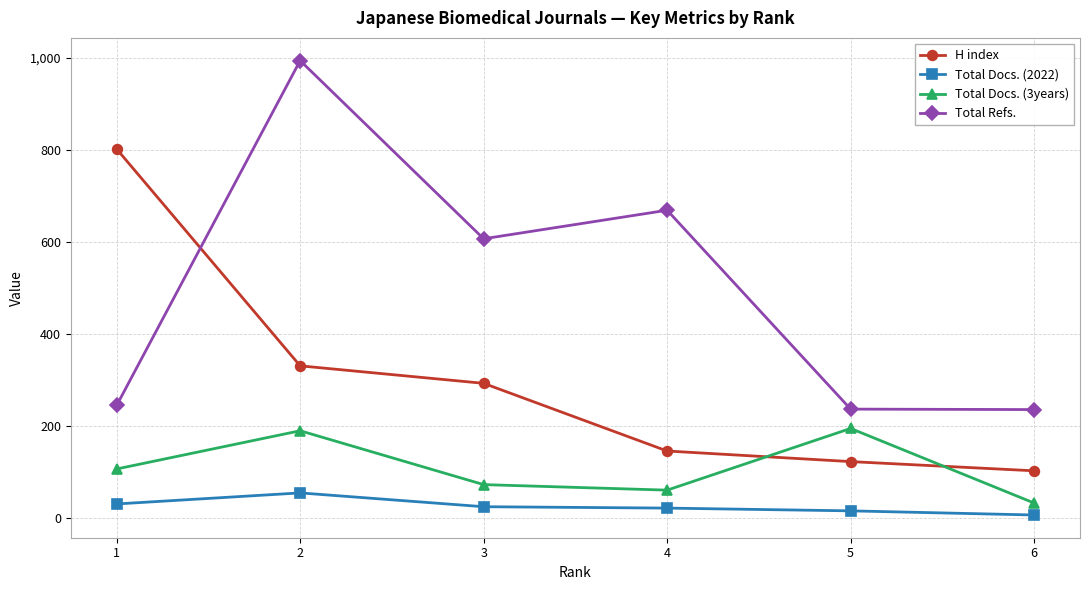

Is the value of Total Refs. at 5 greater than the value of Total Docs. (3years) at 1?

Yes